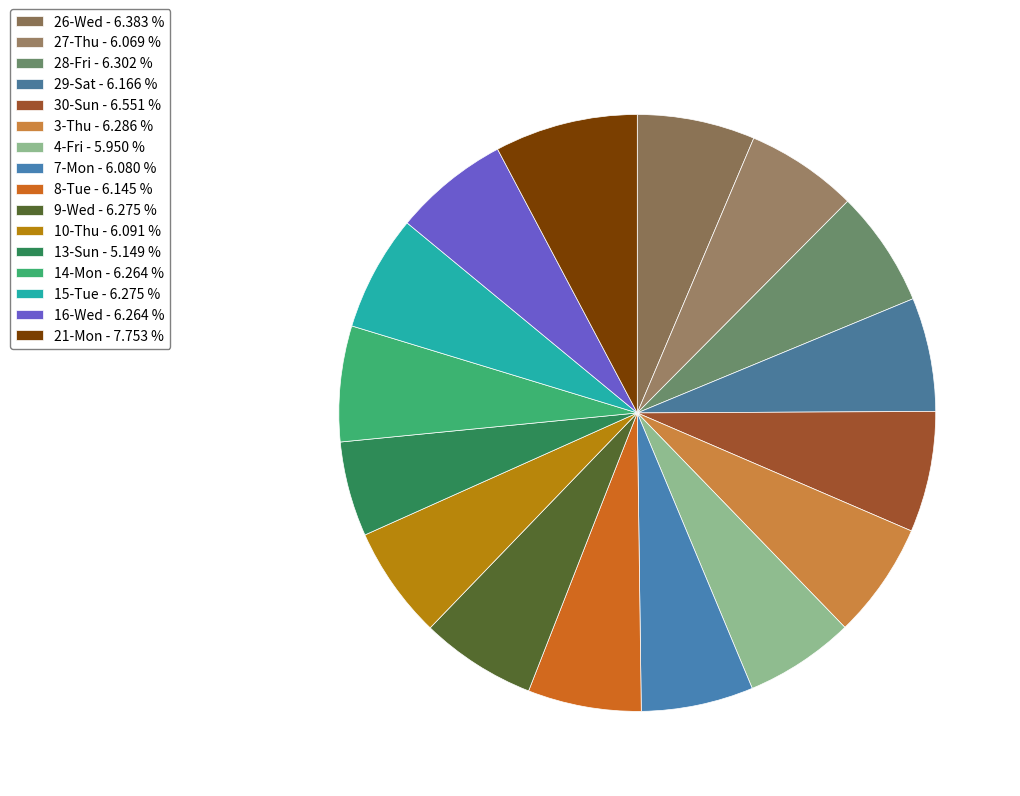

Approximately how many times larger is the value at 7-Mon compared to 29-Sat?

1.0